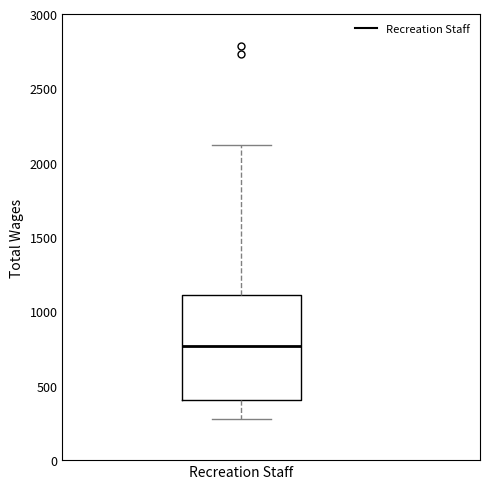

Where does the lower whisker of the box for Recreation Staff end on the y-axis? The values are not printed on the chart, so give them approximately, as read against the axis.

250